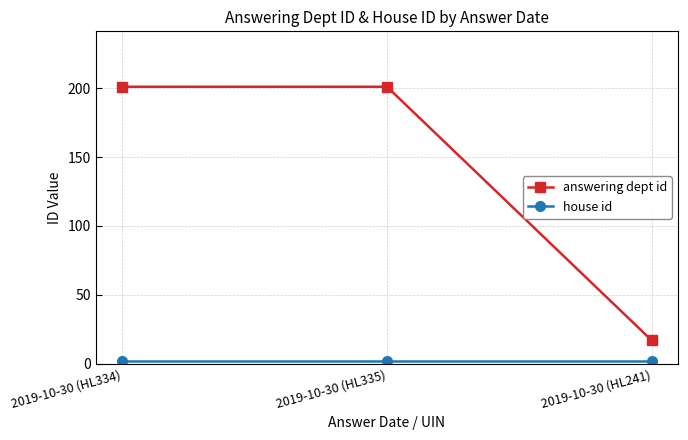

How many data points in answering dept id are less than 201?

1